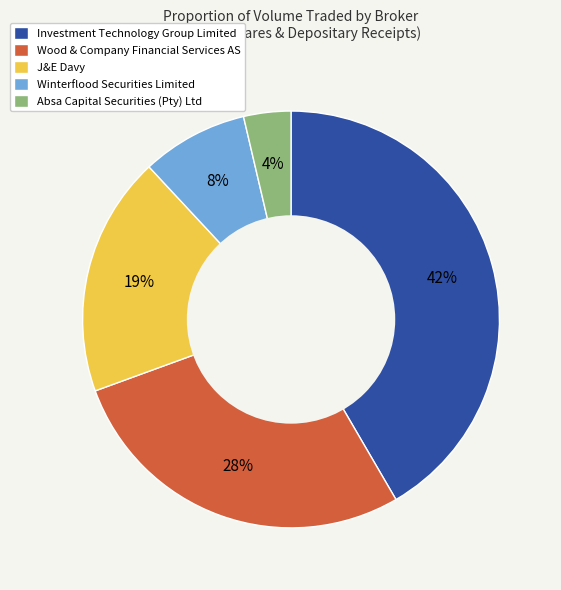

To the nearest percent, what portion does Investment Technology Group Limited represent?

42%